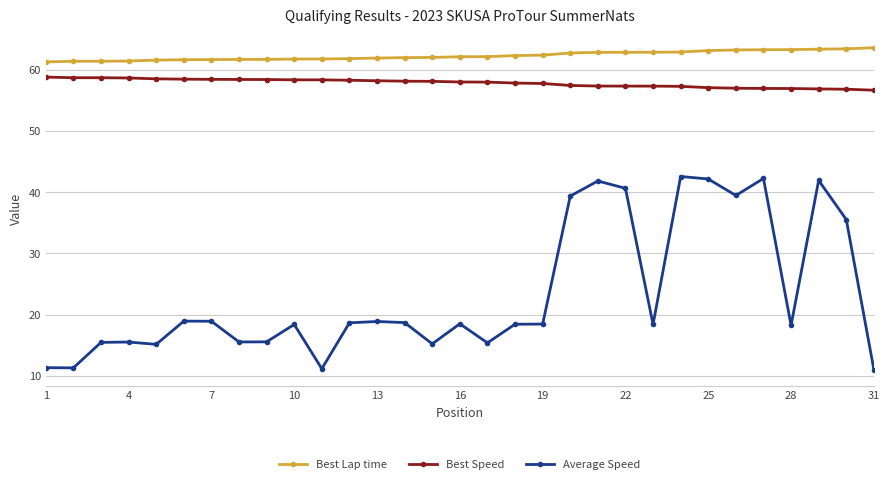

What is the smallest value displayed?

11.0